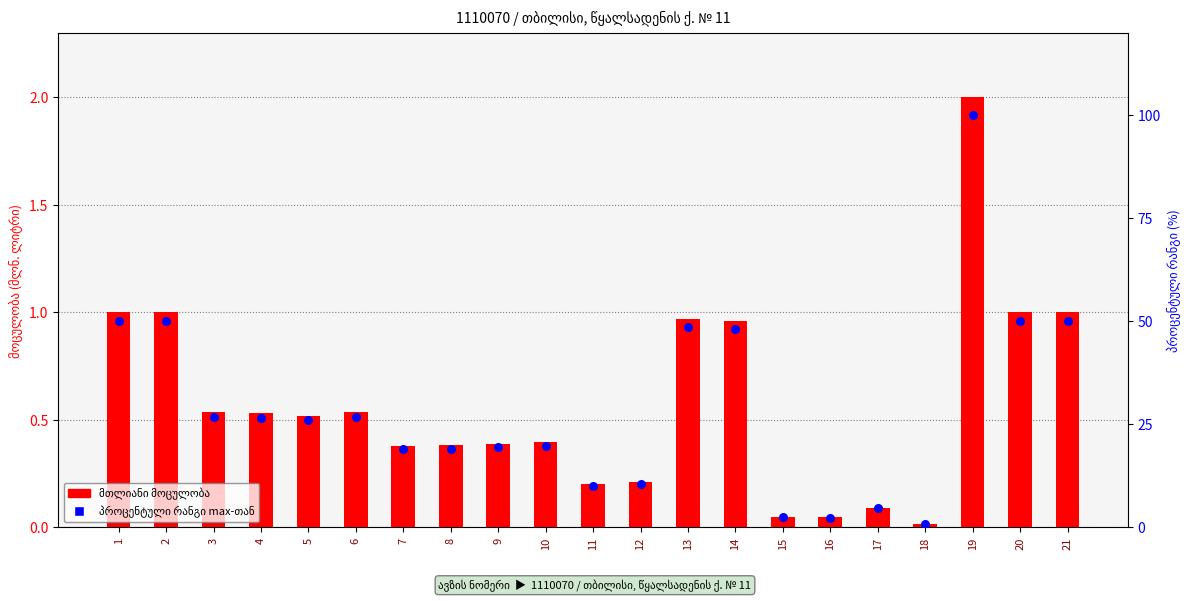

Which series has the largest total across all categories?

პროცენტული რანგი (% max-თან)